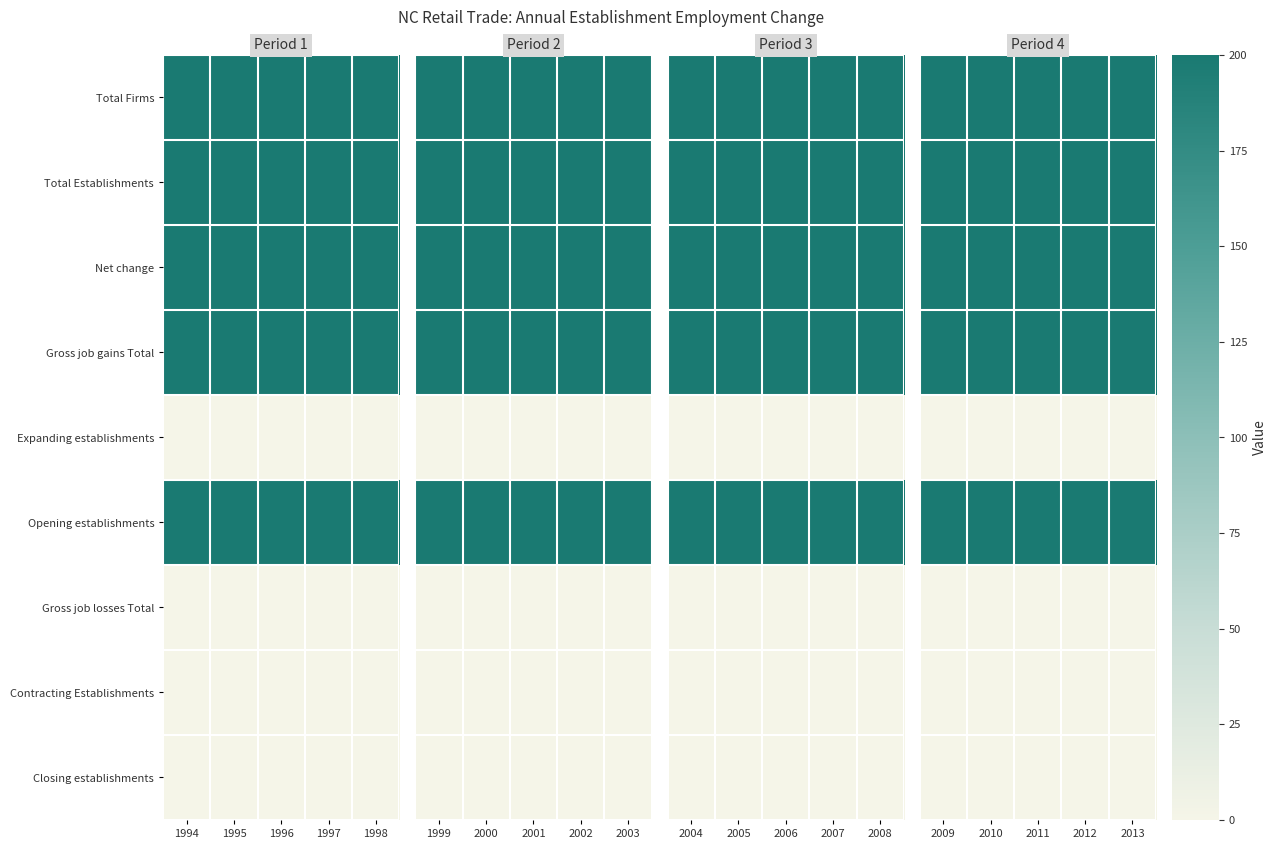

List the labels in order of Net change value, smallest first.

2009, 2010, 2011, 2012, 2013